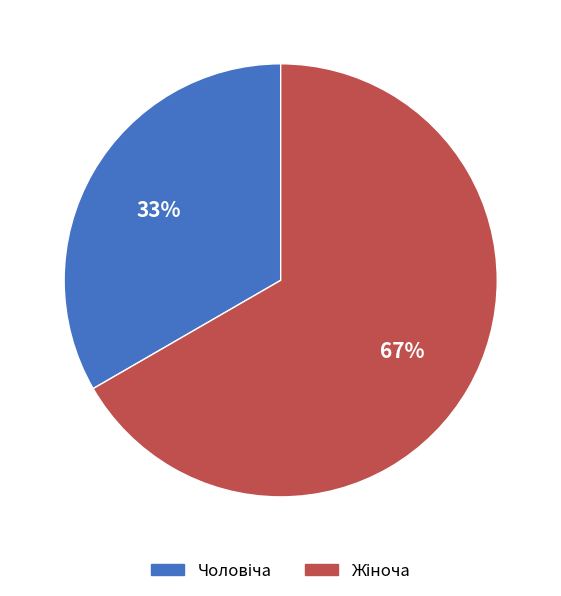

Is there any slice that represents more than half of the pie?

Yes